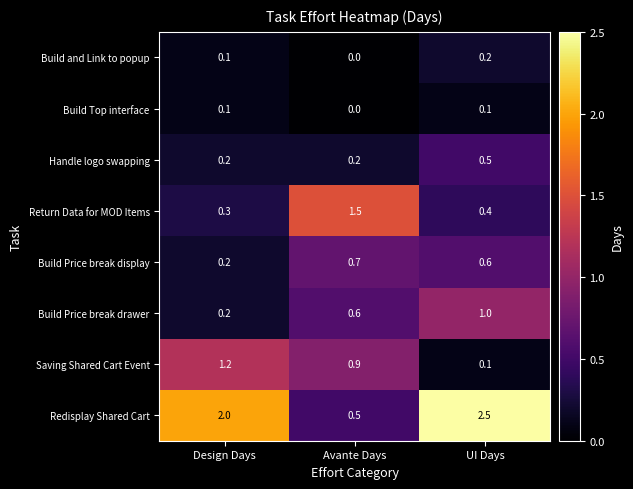

Is it true that Build Price break drawer equals 0.6 at Avante Days?

True